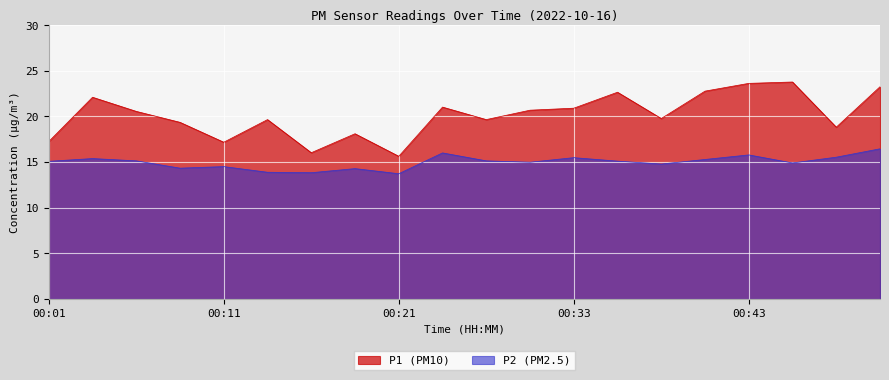

Is it true that P1 (PM10) equals 28.3 at 00:26?

False